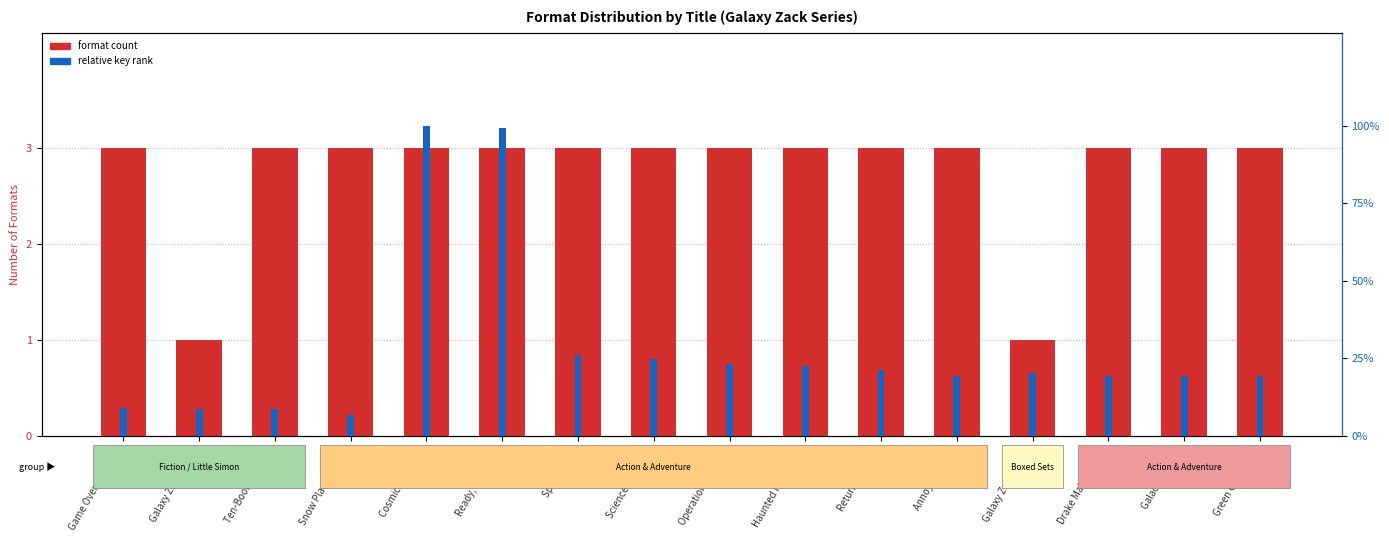

What is the difference between the relative key rank values at Galactic Easter! and Return to Earth!?

1.9